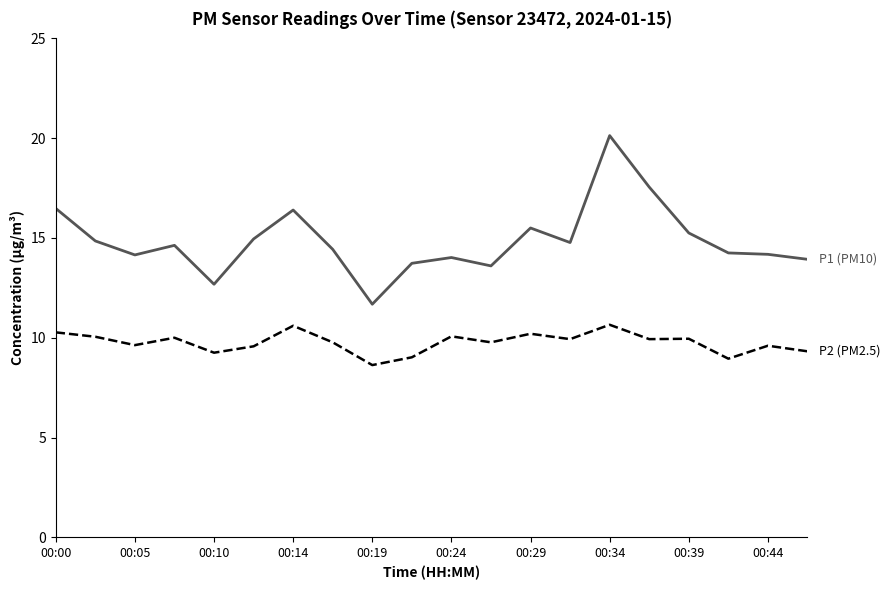

What is the maximum value shown in the chart?

20.1